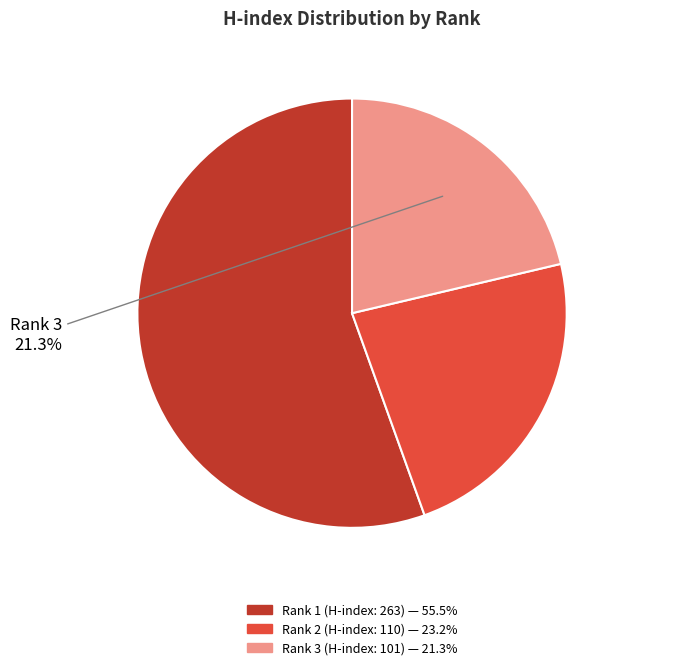

How many segments does this pie chart have?

3